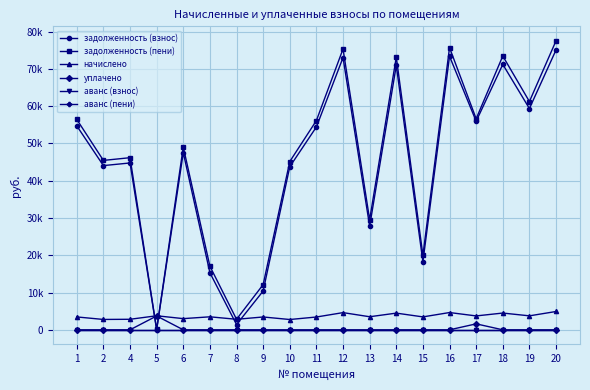

Is this an area chart (filled region under the line)?

No